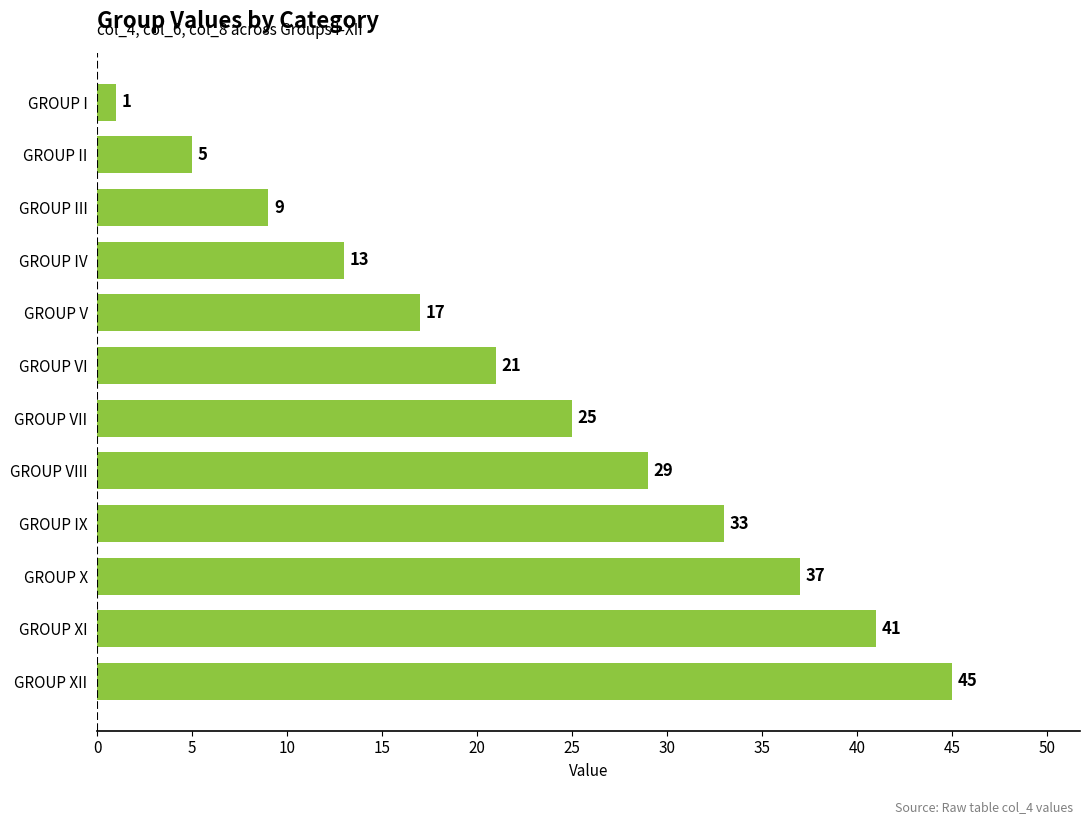

What is the smallest value displayed?

1